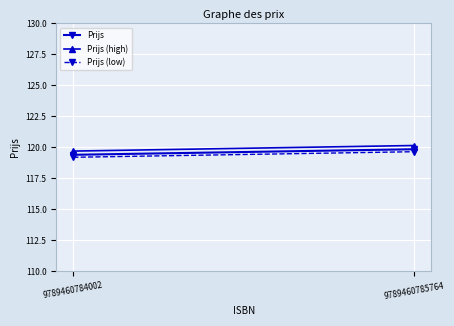

True or false: Prijs has a value of 119.8 at 9789460785764.

True